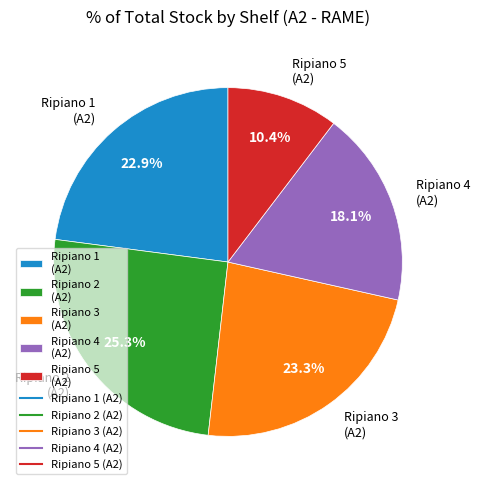

To the nearest percent, what is the average slice percentage?

20%